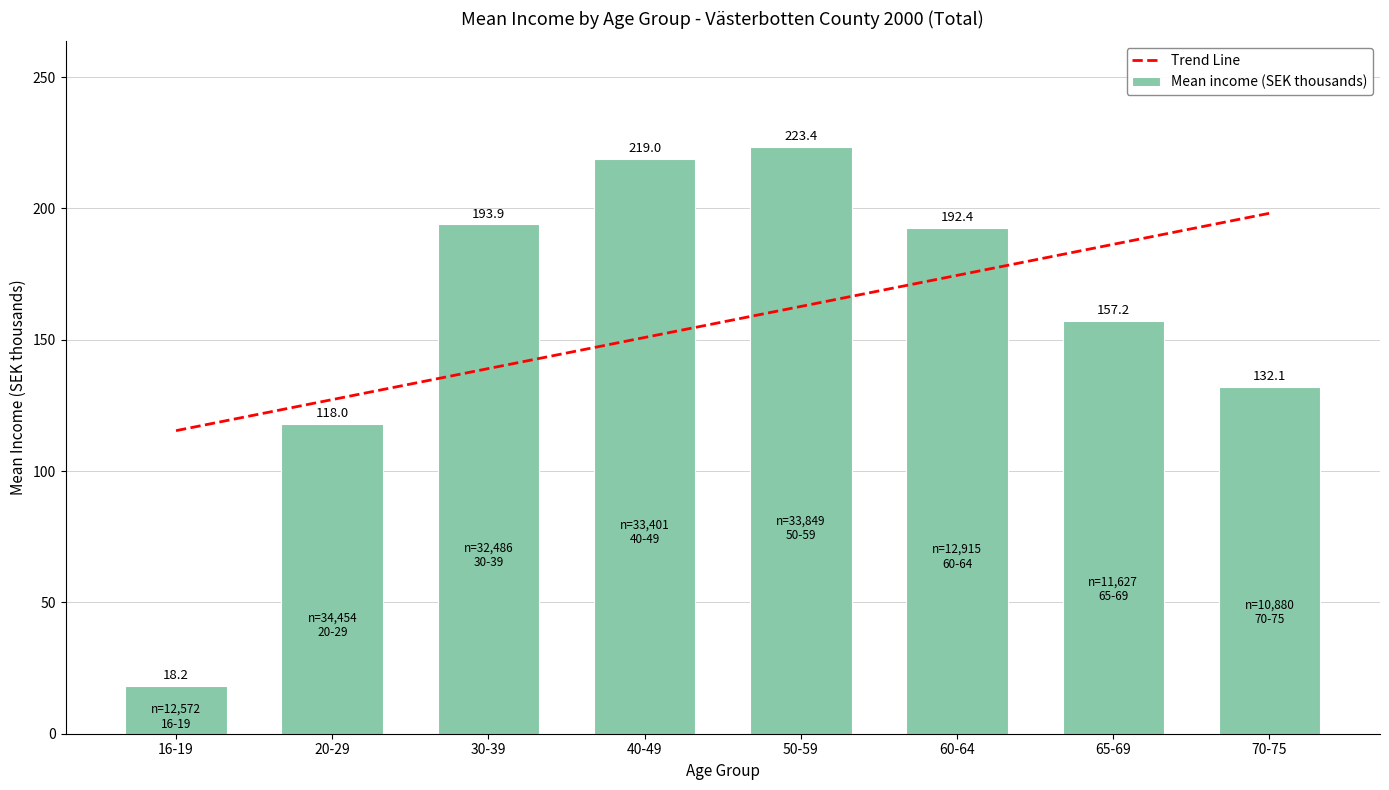

Which has a higher value, 60-64 or 65-69?

60-64